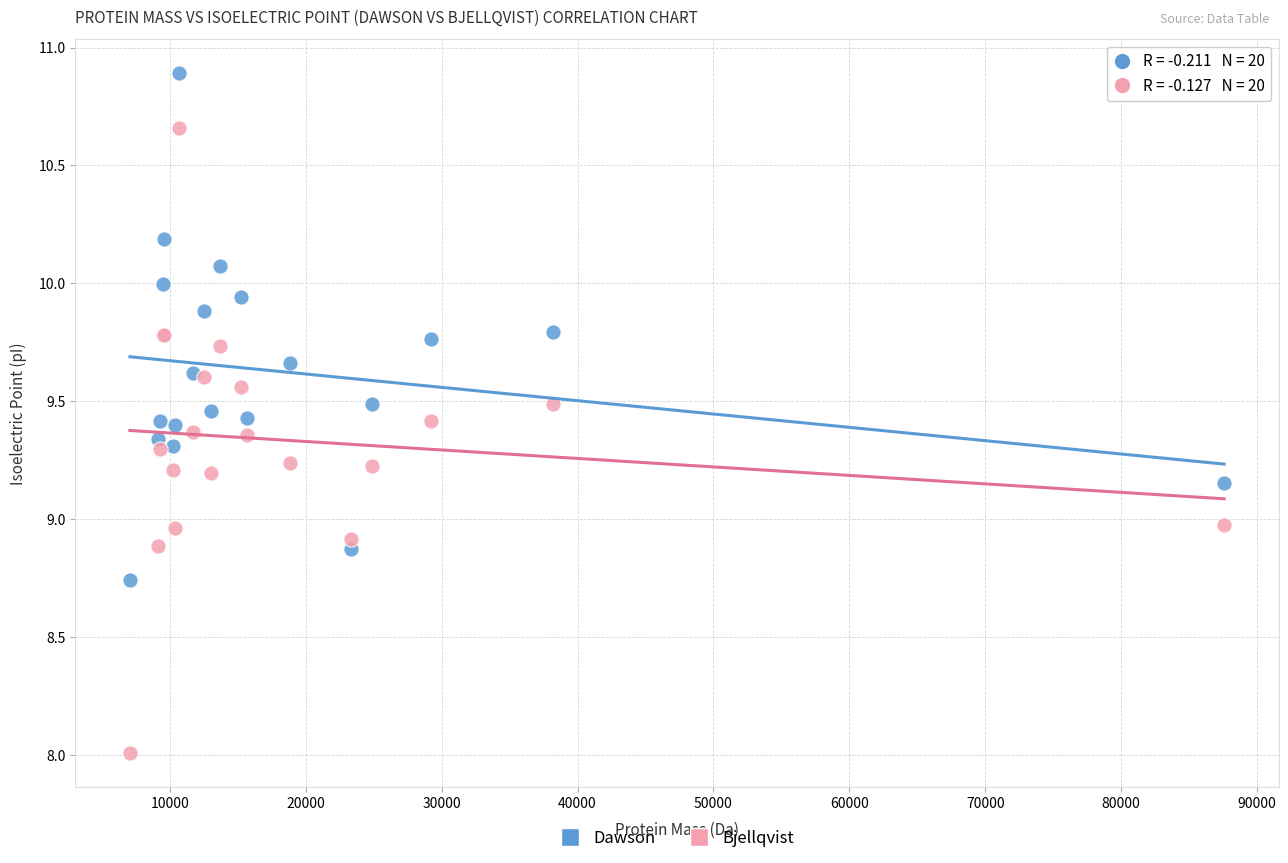

Which series has the widest spread of Y values?

Bjellqvist